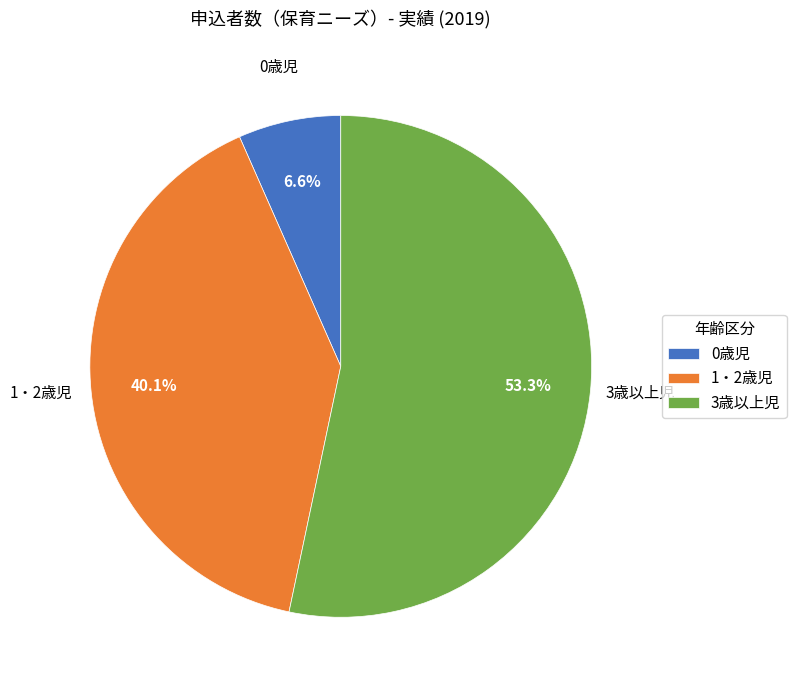

Which category has the smallest portion of the pie?

0歳児